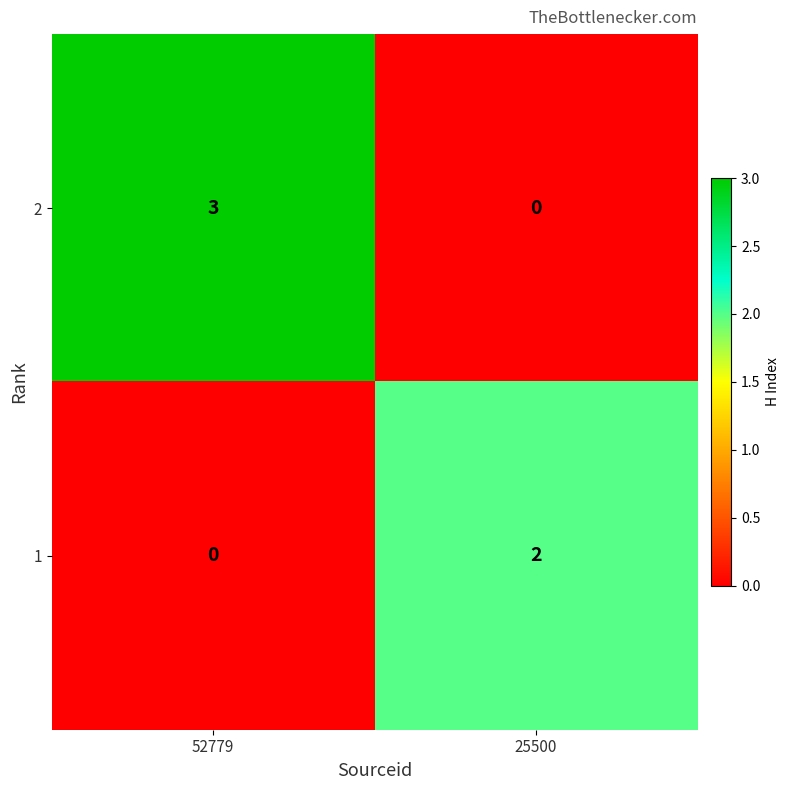

Which series has the largest total across all categories?

2